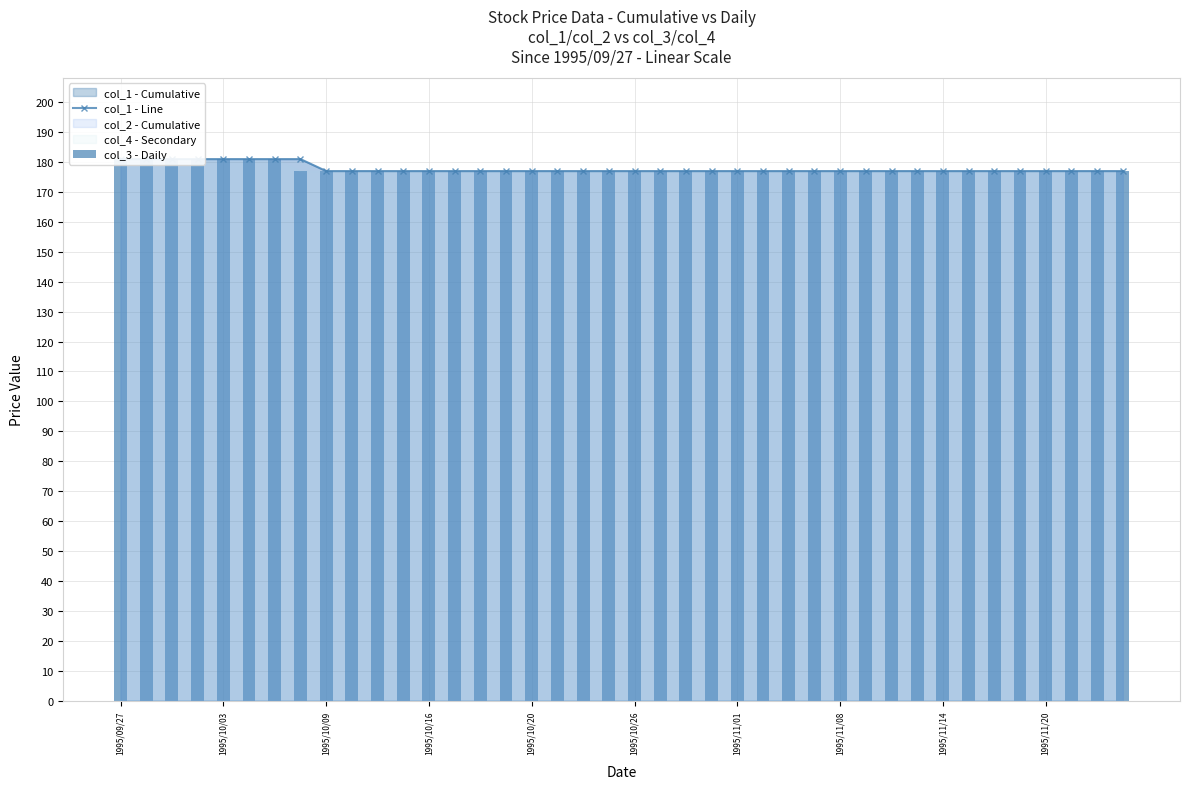

What is the difference between the maximum and second lowest values in the col_3 - Daily series?

4